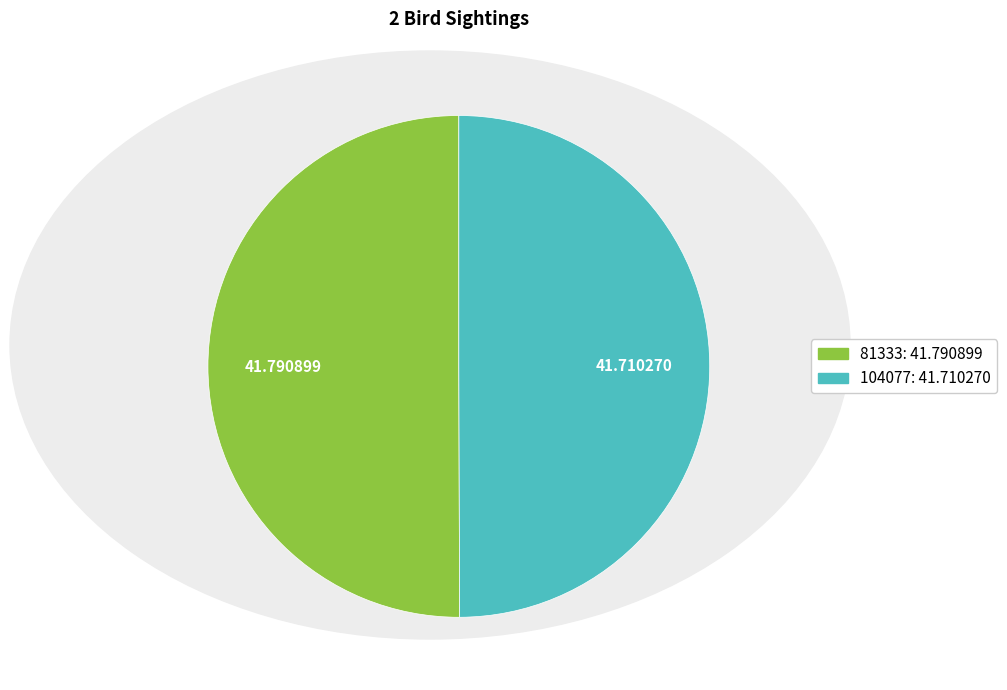

Approximately how many times larger is the value at 104077 compared to 81333?

1.0